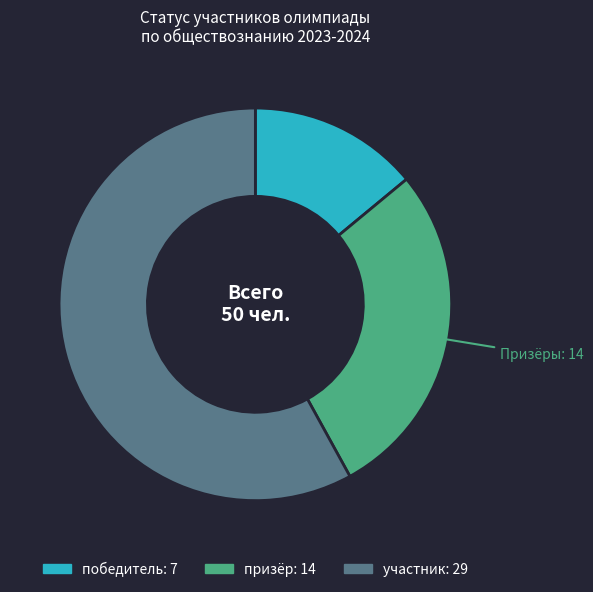

Is there a majority slice in this chart?

Yes